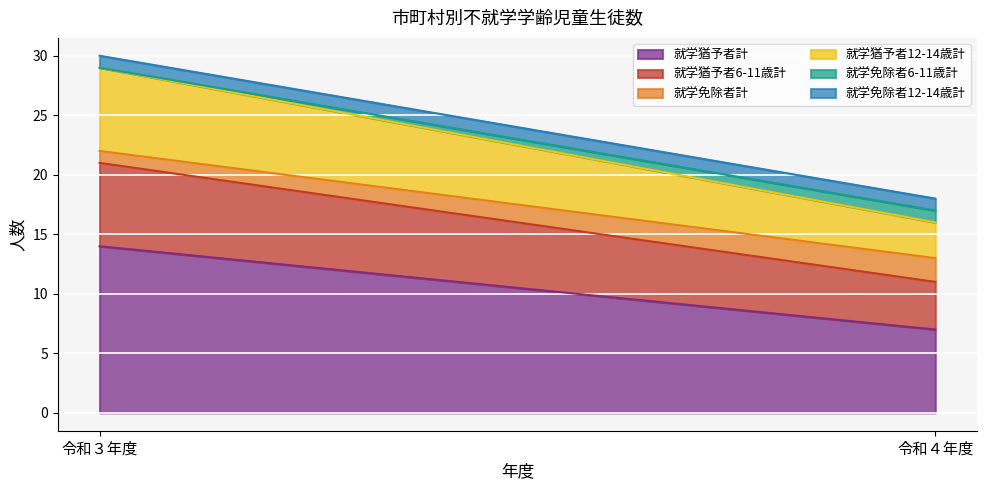

Reading right to left, transcribe all the data shown in this chart.

就学猶予者計: 令和４年度=7	令和３年度=14
就学猶予者6-11歳計: 令和４年度=4	令和３年度=7
就学免除者計: 令和４年度=2	令和３年度=1
就学猶予者12-14歳計: 令和４年度=3	令和３年度=7
就学免除者6-11歳計: 令和４年度=1	令和３年度=0
就学免除者12-14歳計: 令和４年度=1	令和３年度=1